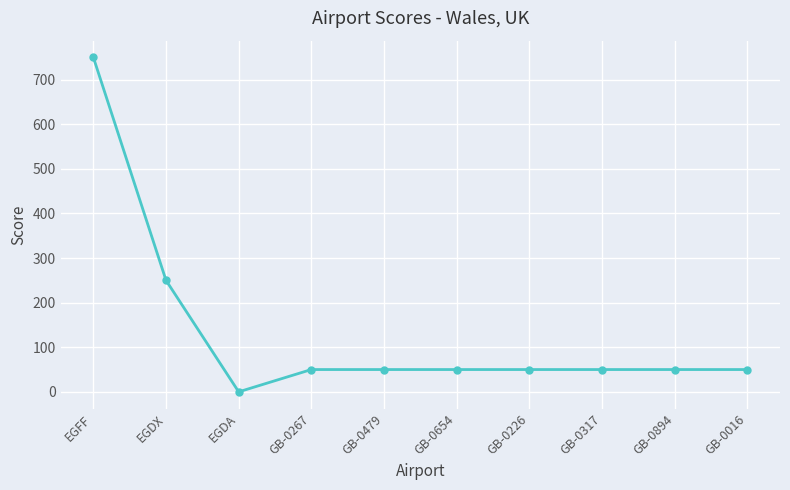

How many positive values are there?

9